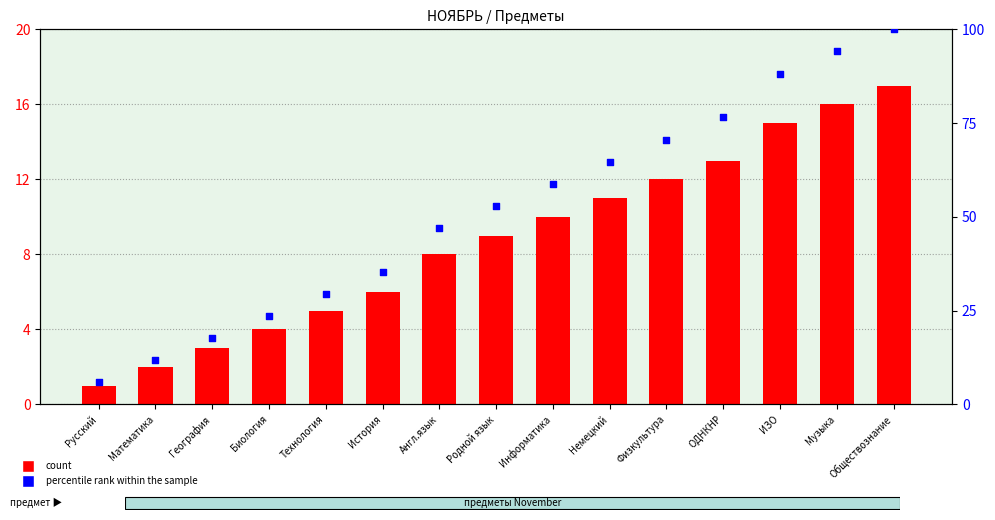

What are all the series names shown in the legend?

count, percentile rank within the sample